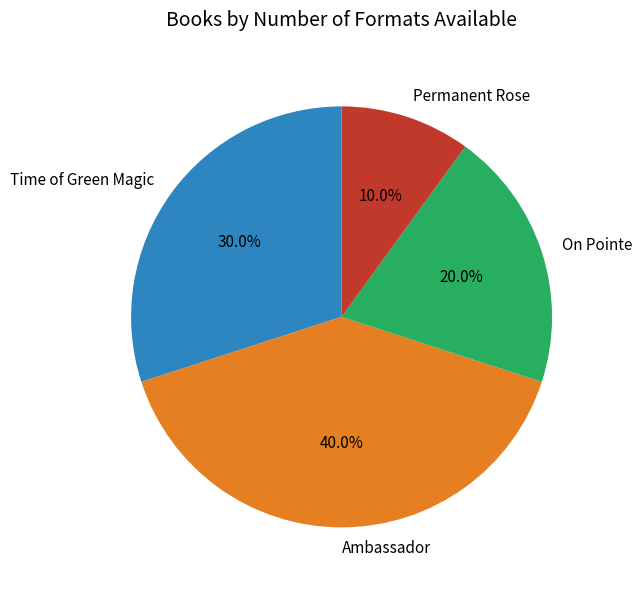

What percentage is the Ambassador slice, to the nearest percent?

40%